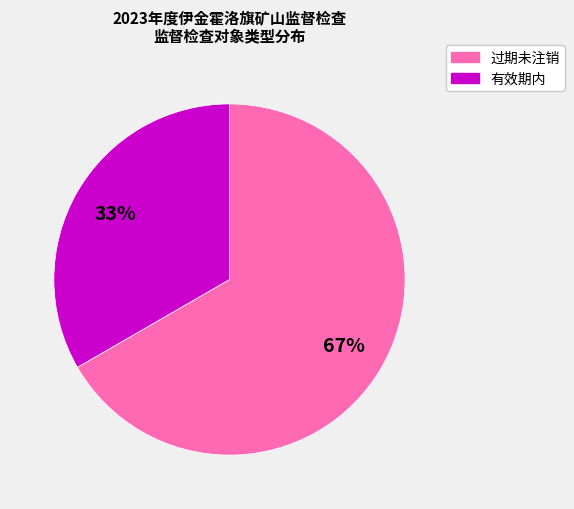

To the nearest percent, what is the average slice percentage?

50%